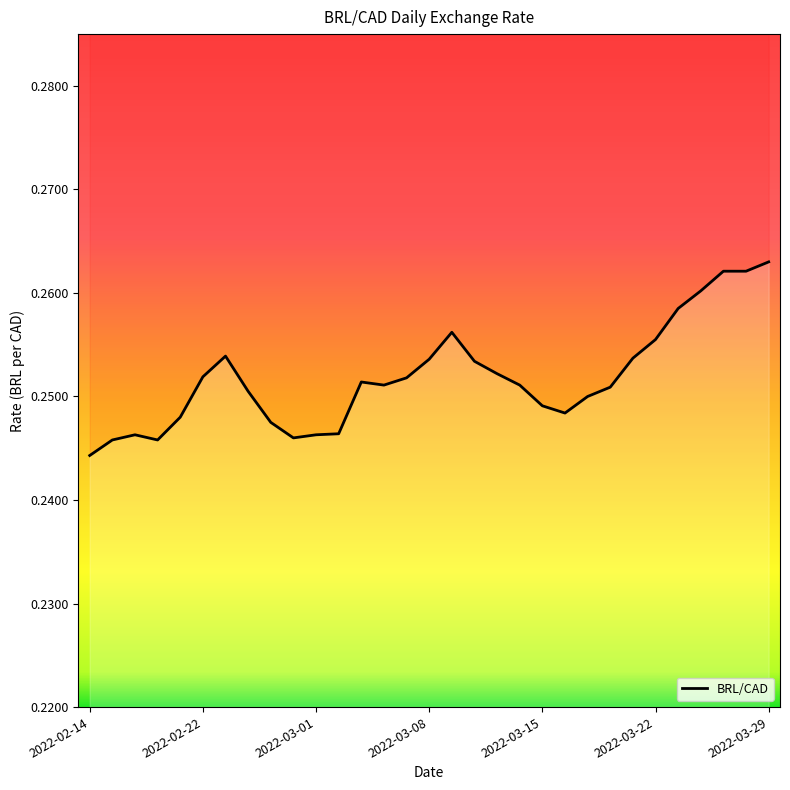

Count the values in the range 0 to 1.

31